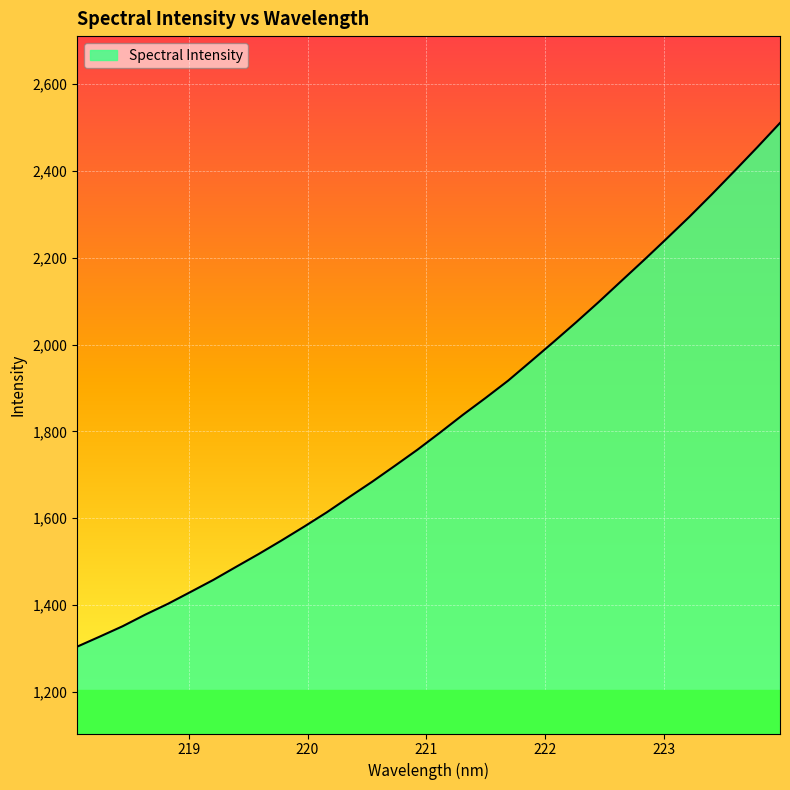

Does the chart display data point markers on the line(s)?

No